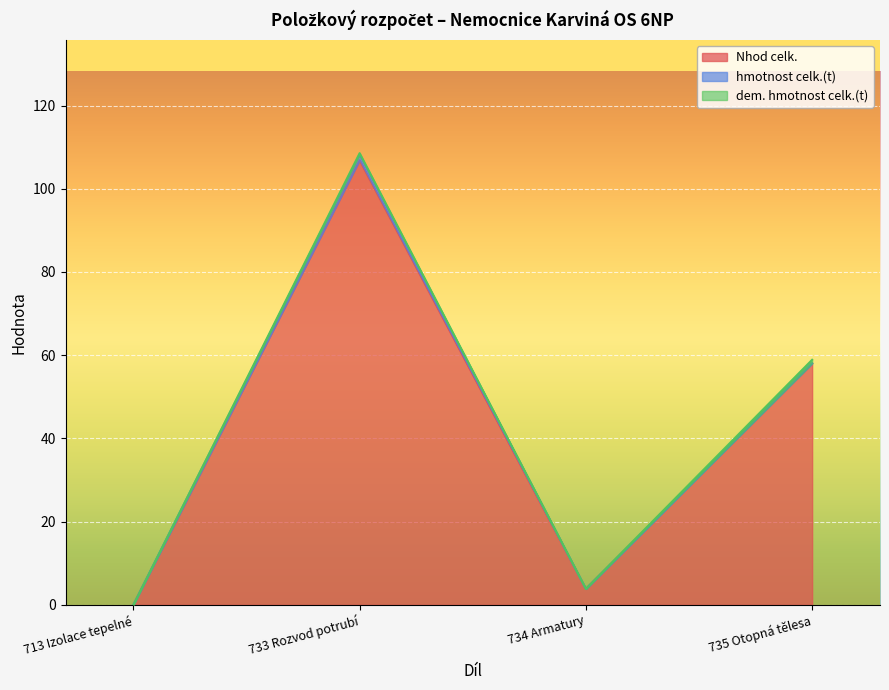

At which category is the sum across all series the highest?

733 Rozvod potrubí